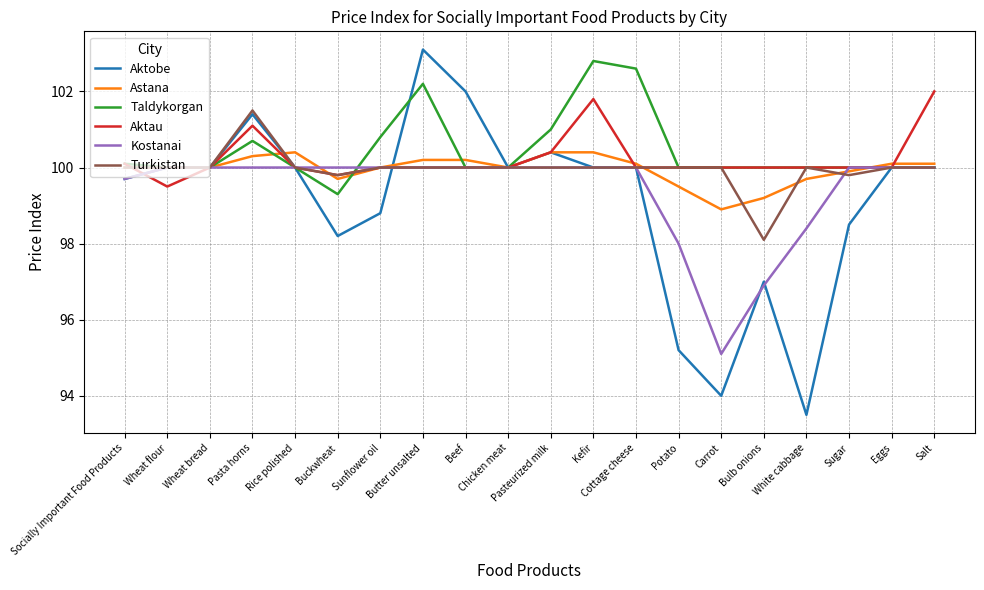

What position from the right is Cottage cheese?

8